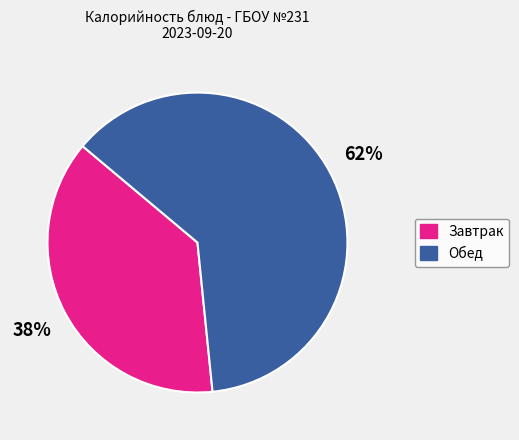

To the nearest percent, what is the average slice percentage?

50%